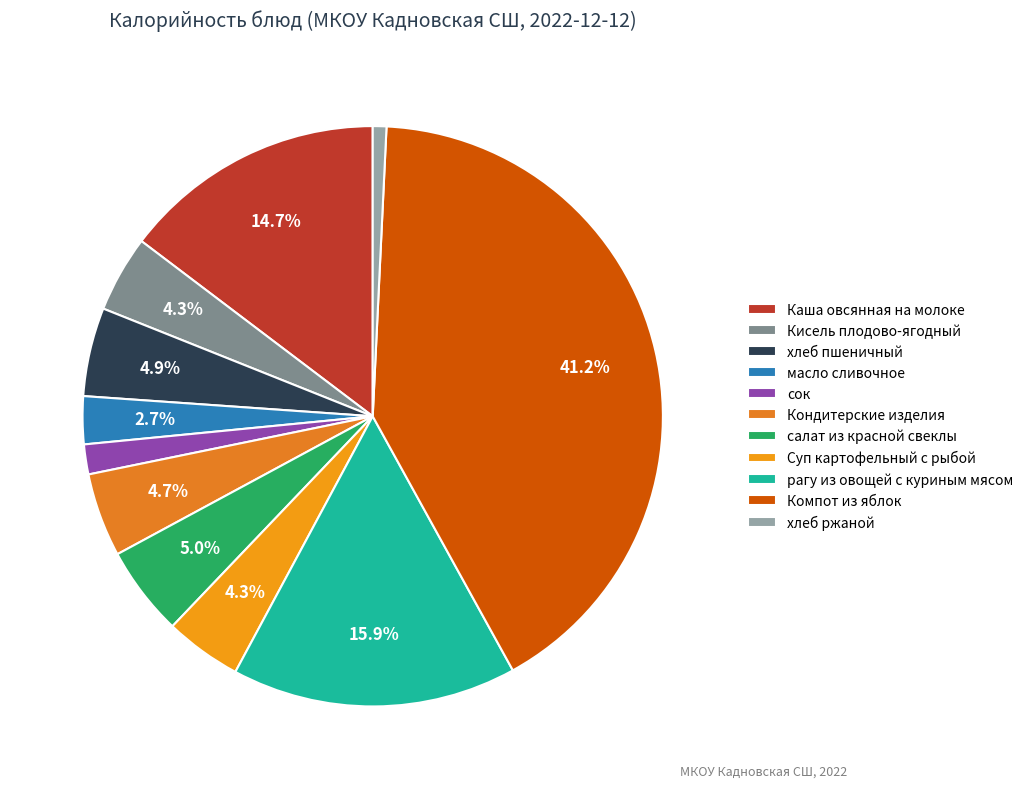

Which slice is the smallest?

хлеб ржаной